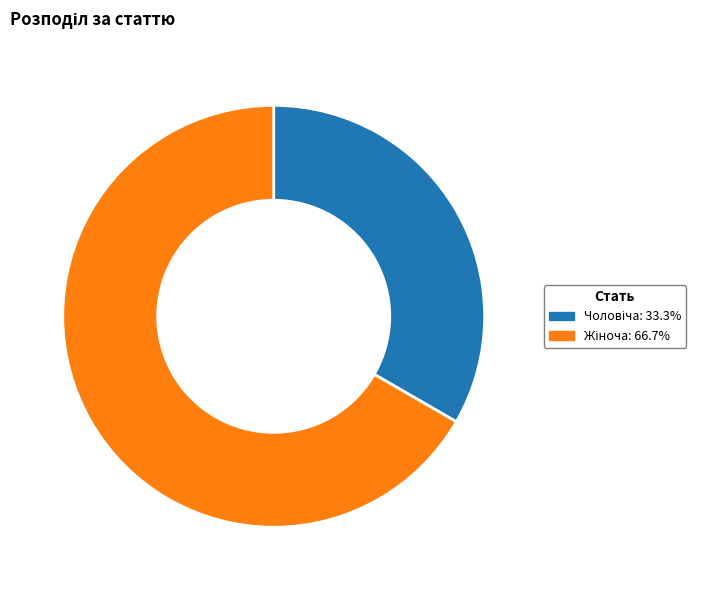

Does any single category account for the majority?

Yes